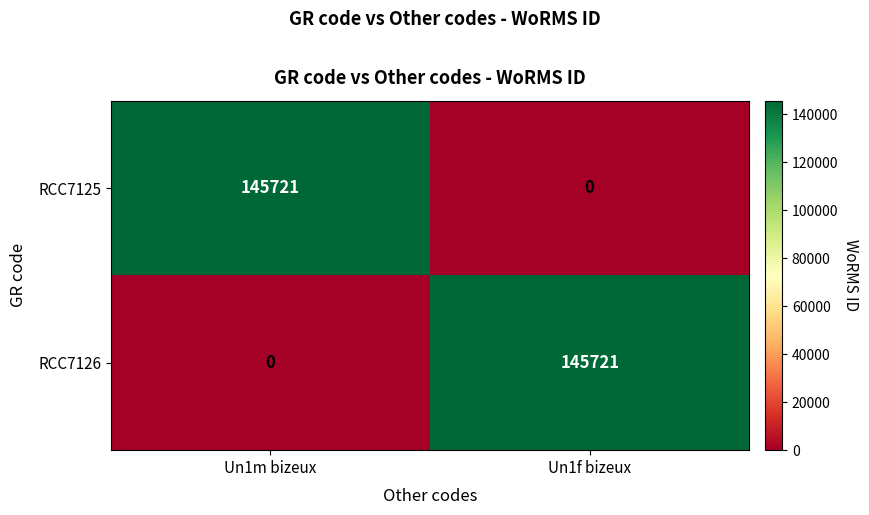

What is the difference between the RCC7125 values at Un1m bizeux and Un1f bizeux?

145721